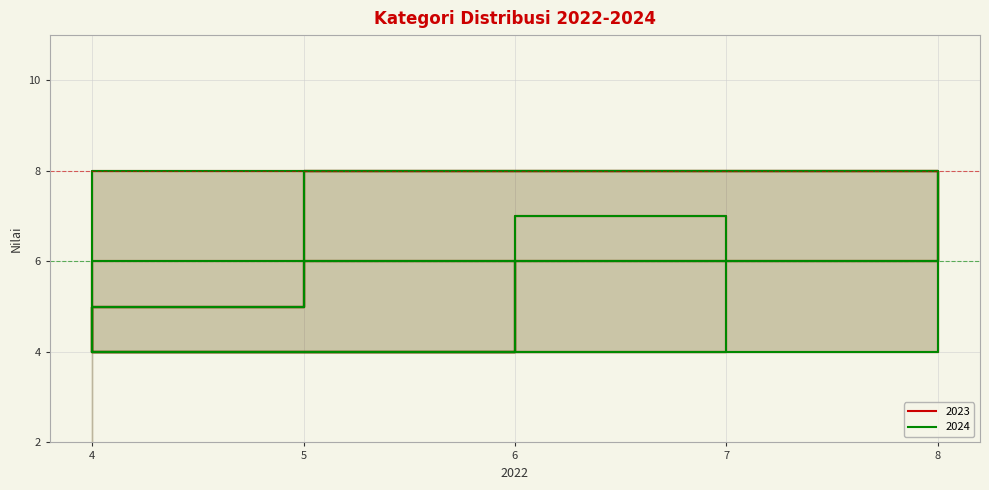

True or false: 2024 and 2023 cross at least once.

False